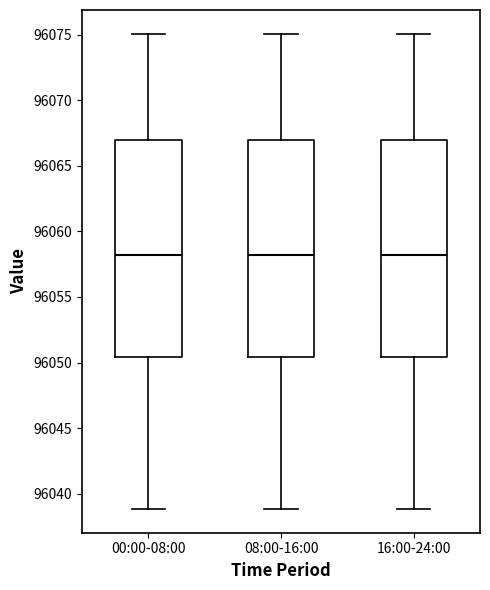

Reading left to right, read every box against the y-axis: the position of its median line, the range the box covers, and the ends of its whiskers. The values are not printed on the chart, so give them approximately, as read against the axis.

00:00-08:00: median 96058.0, box 96050.5 to 96067.0, whiskers 96039.0 to 96075.0
08:00-16:00: median 96058.0, box 96050.5 to 96067.0, whiskers 96039.0 to 96075.0
16:00-24:00: median 96058.0, box 96050.5 to 96067.0, whiskers 96039.0 to 96075.0